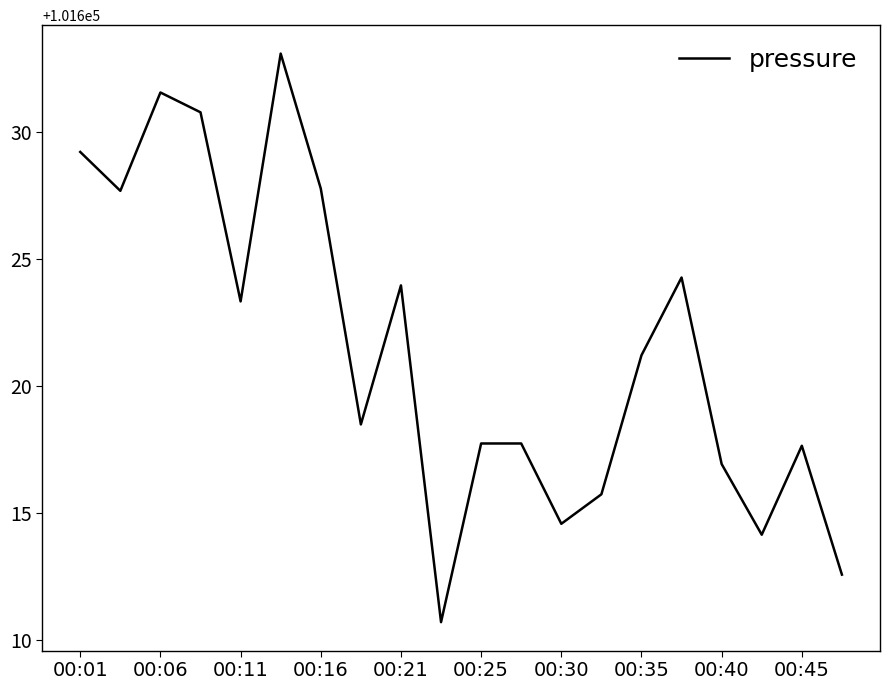

What is the difference between the maximum and minimum values?

22.4